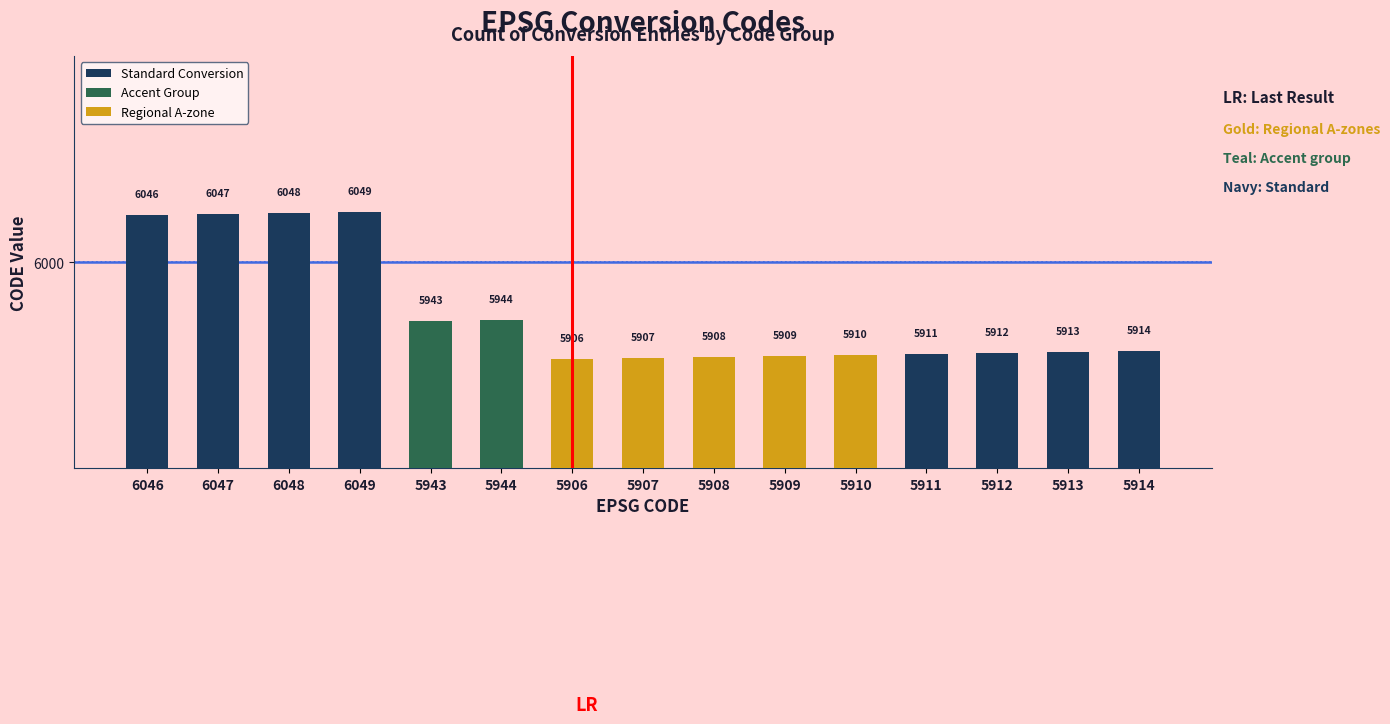

What is the difference between the values at 6049 and 6048?

1